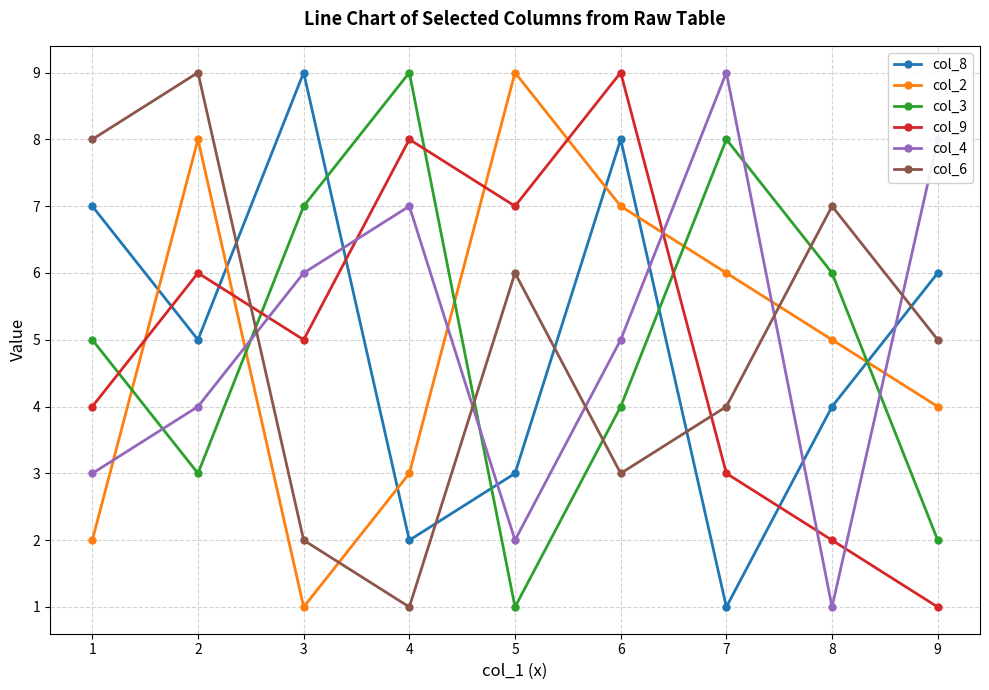

What is the average value of the col_8 series?

5